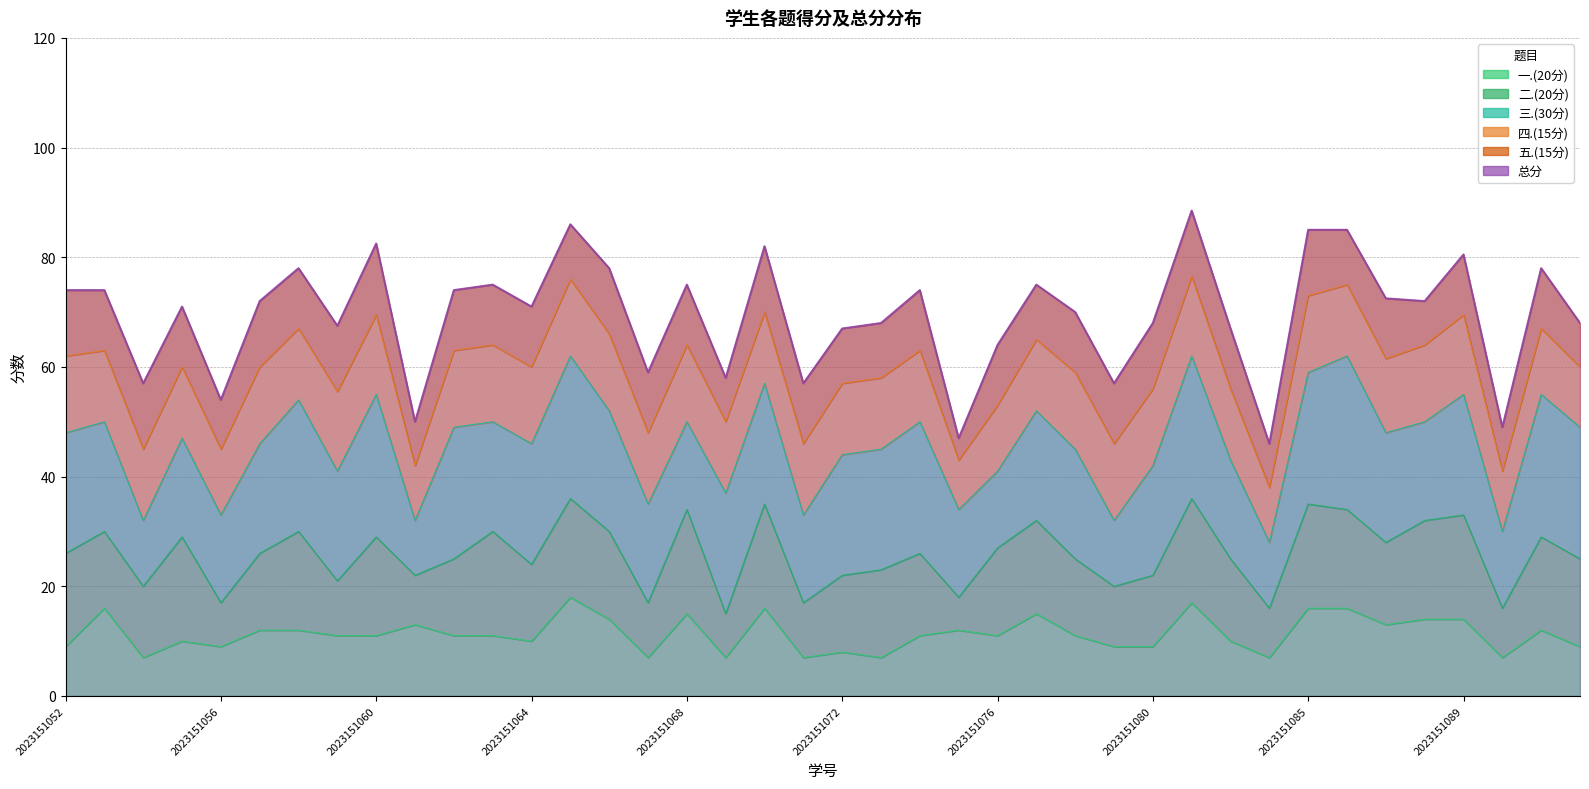

Which series has the largest range (max minus min)?

总分